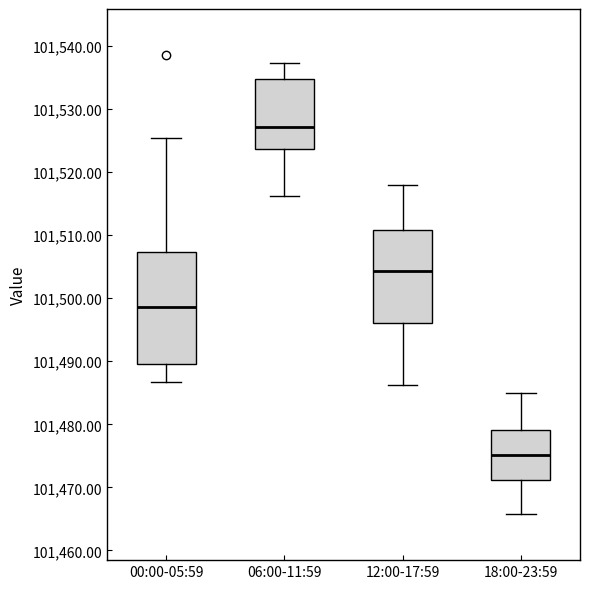

Reading left to right, transcribe this box plot: for each box, give where its median line is, the range the box spans, and where its two whiskers end, as read against the y-axis. The values are not printed on the chart, so give them approximately, as read against the axis.

00:00-05:59: median 101499, box 101490 to 101507, whiskers 101487 to 101525
06:00-11:59: median 101527, box 101524 to 101535, whiskers 101516 to 101537
12:00-17:59: median 101504, box 101496 to 101511, whiskers 101486 to 101518
18:00-23:59: median 101475, box 101471 to 101479, whiskers 101466 to 101485